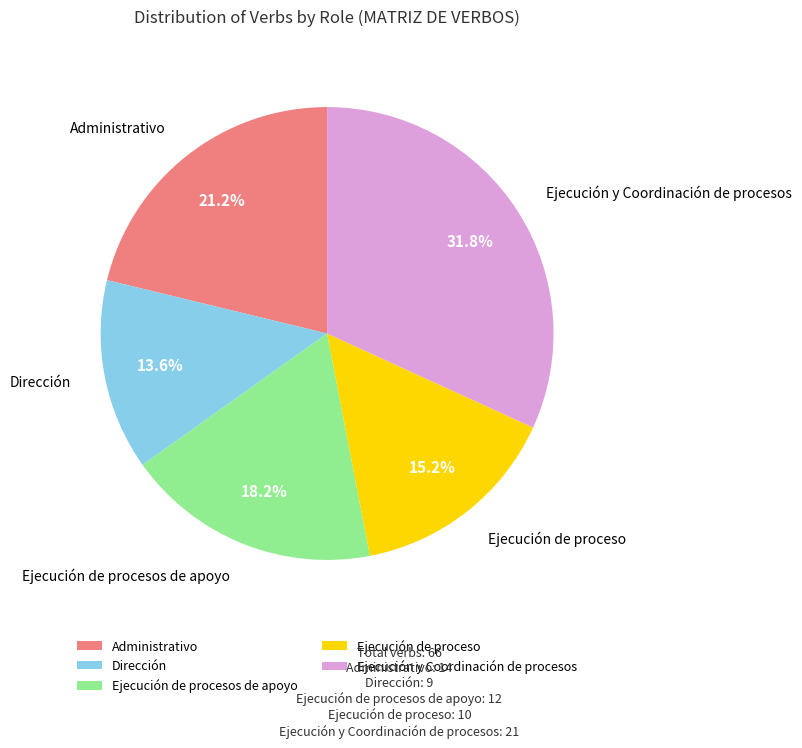

Between Ejecución de proceso and Dirección, which is larger?

Ejecución de proceso